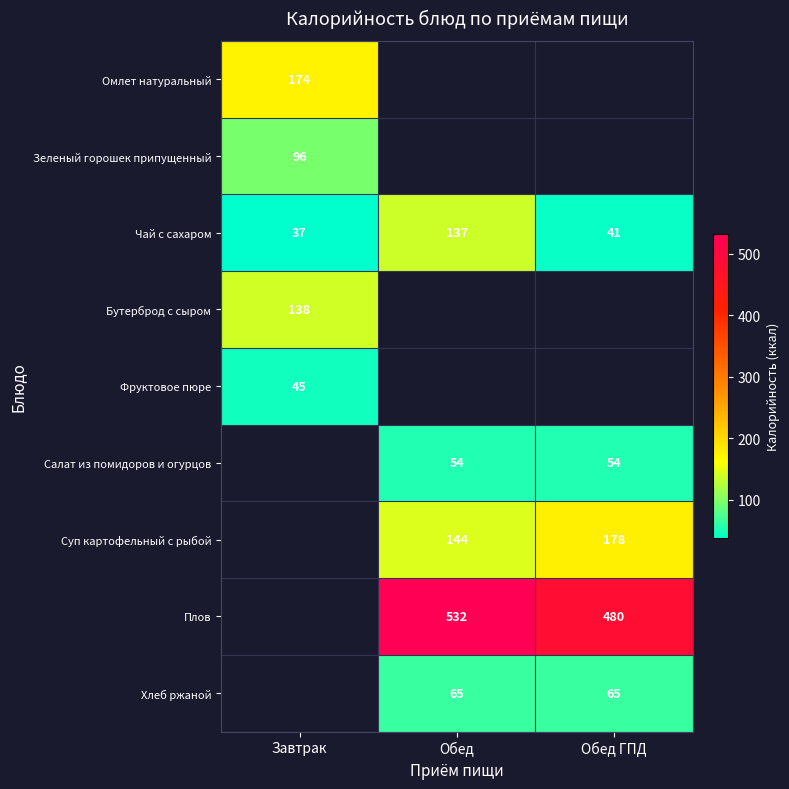

What is the lowest value of the Чай с сахаром series?

37